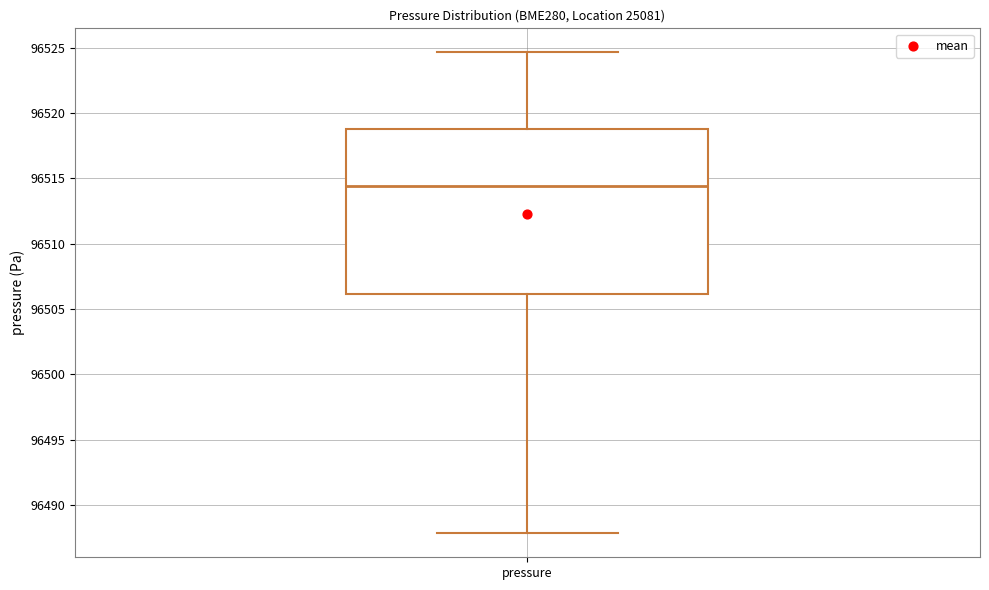

Where does the lower whisker of the box for pressure end on the y-axis? The values are not printed on the chart, so give them approximately, as read against the axis.

96488.0